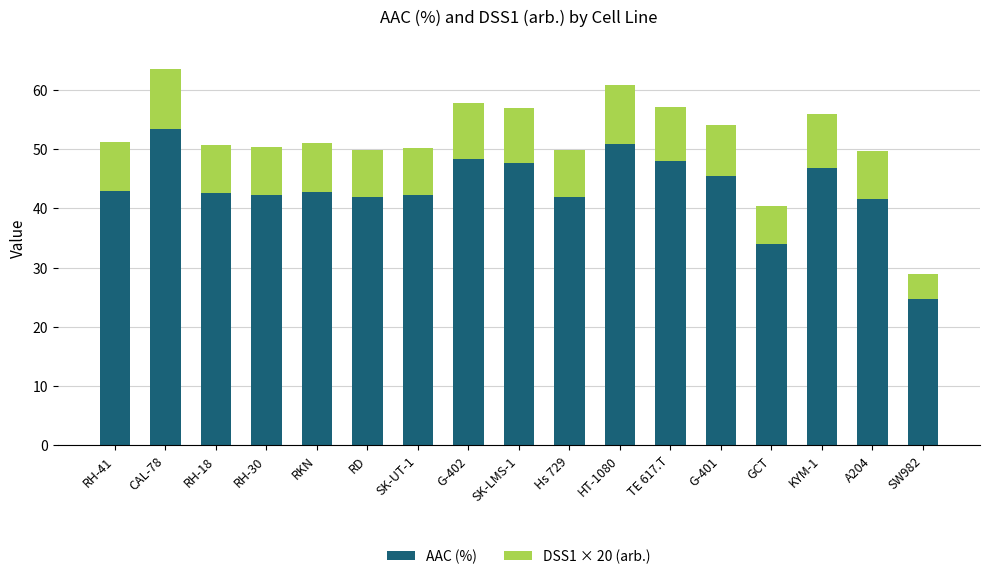

What is the average value of the AAC (%) series?

43.4